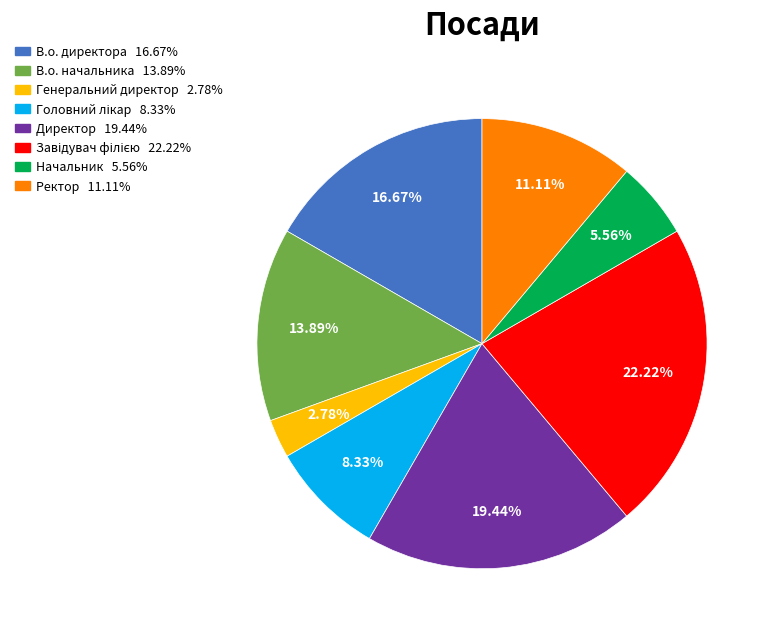

Count the number of slices in the pie.

8